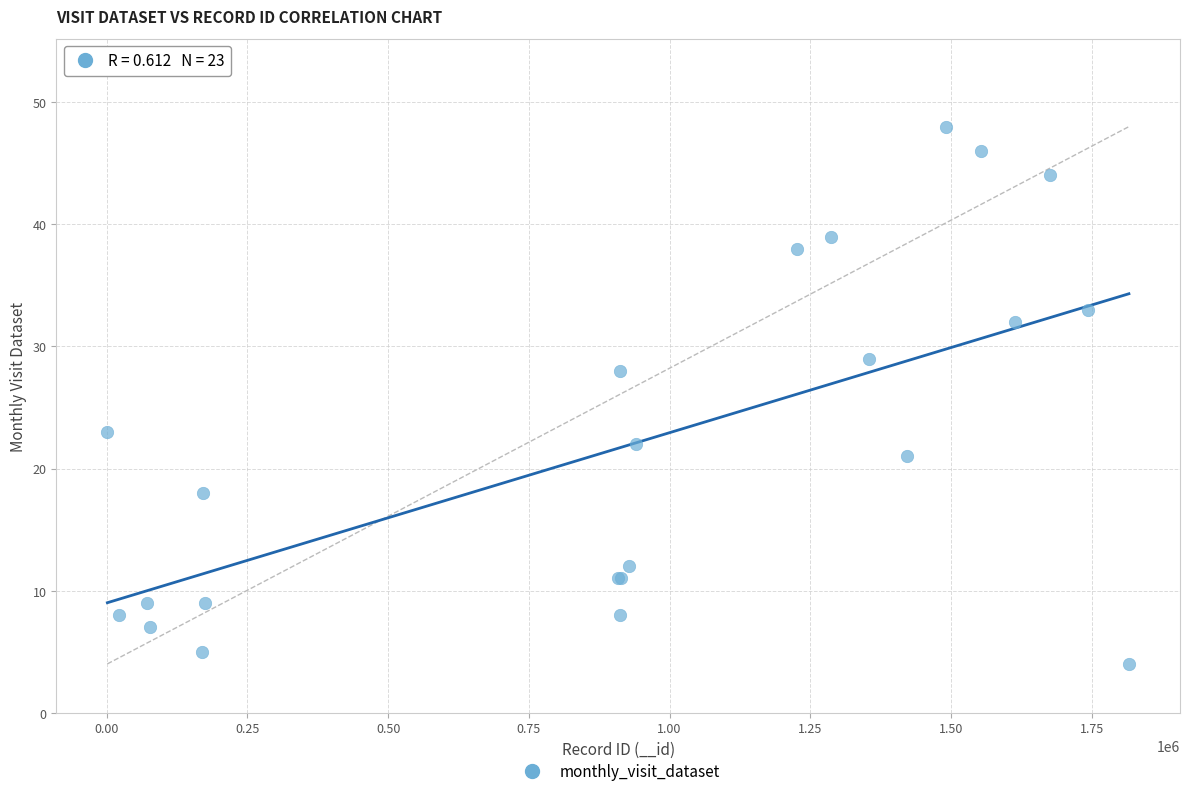

What Y value in the scatter plot is closest to 26?

28